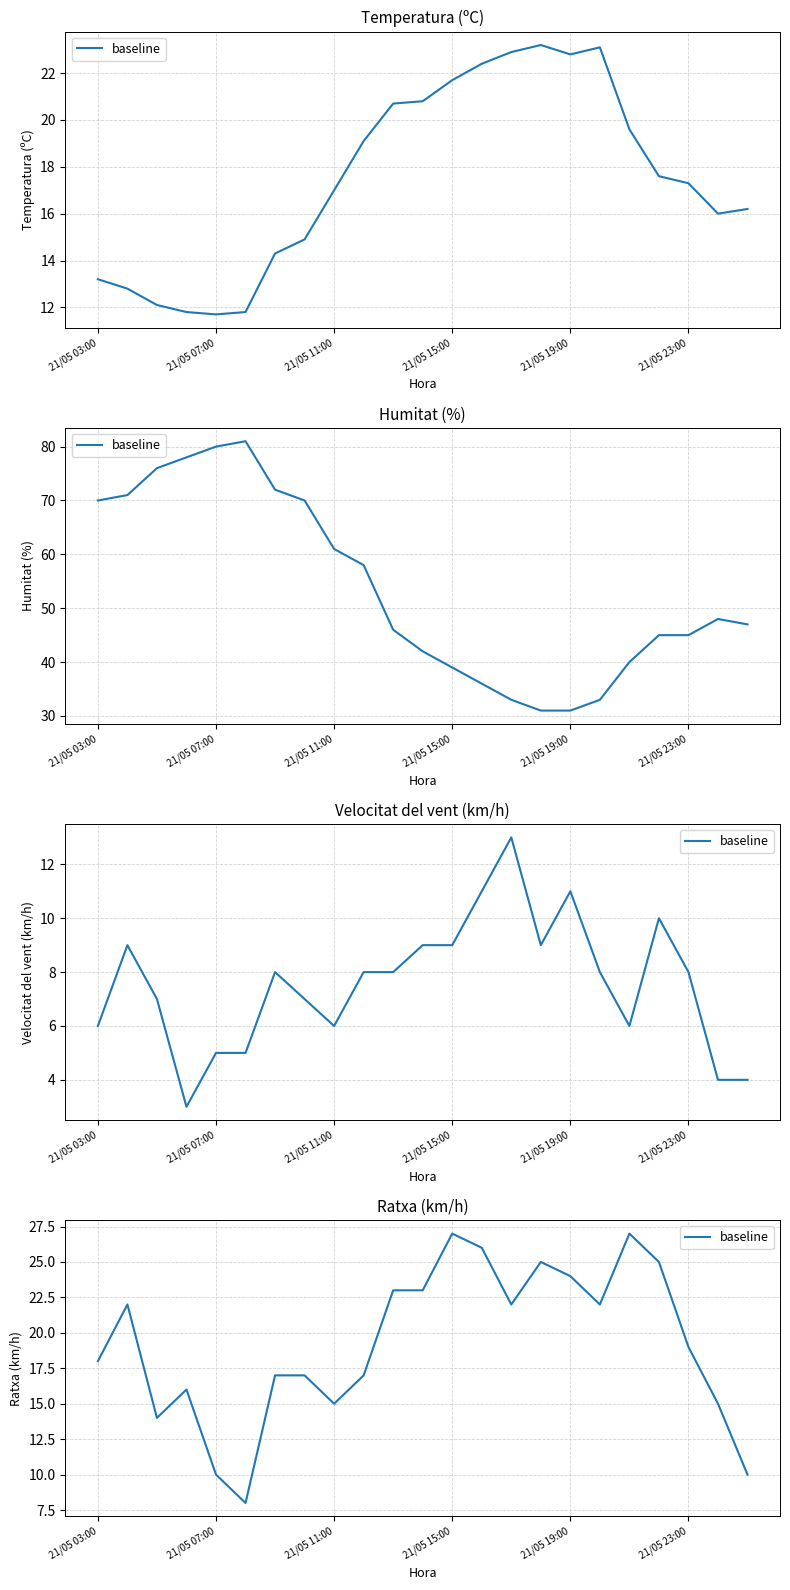

What is the value of the 23rd point from the left?

10